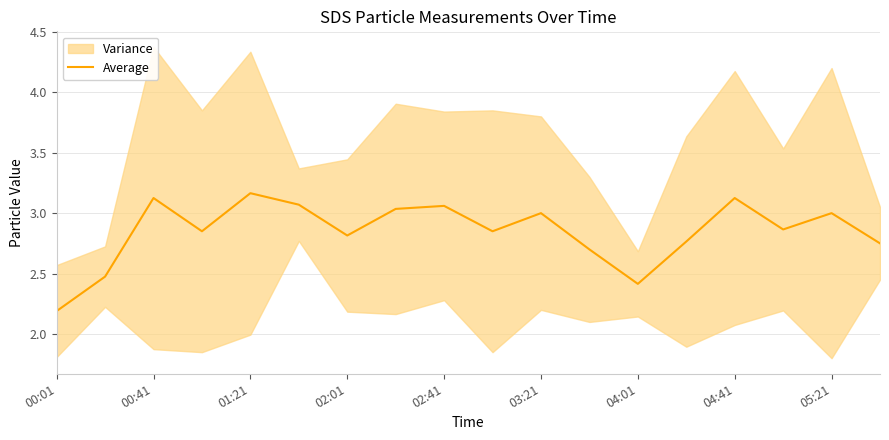

At which label does Average reach its minimum?

00:01